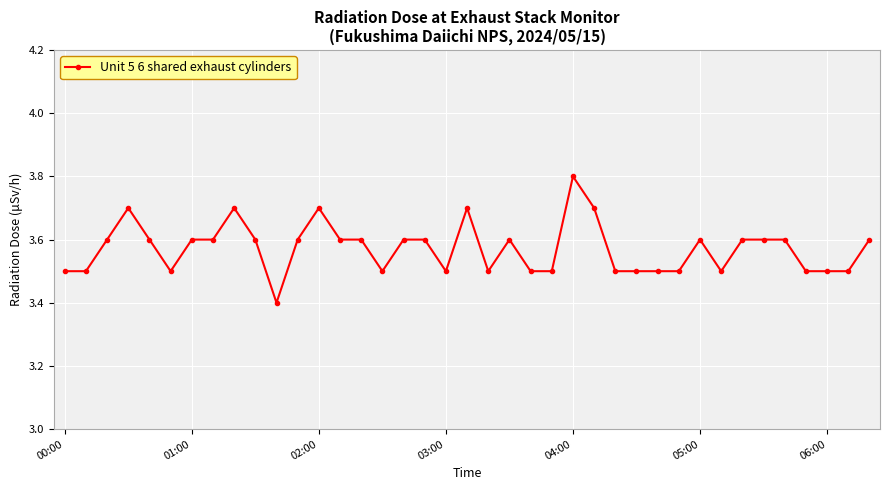

What is the greatest value displayed?

3.8